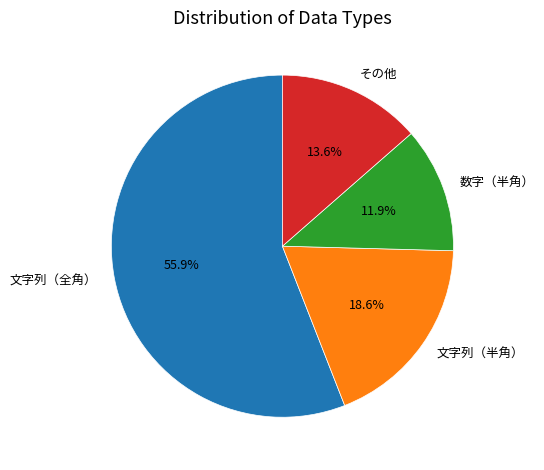

Which category accounts for the majority?

文字列（全角）